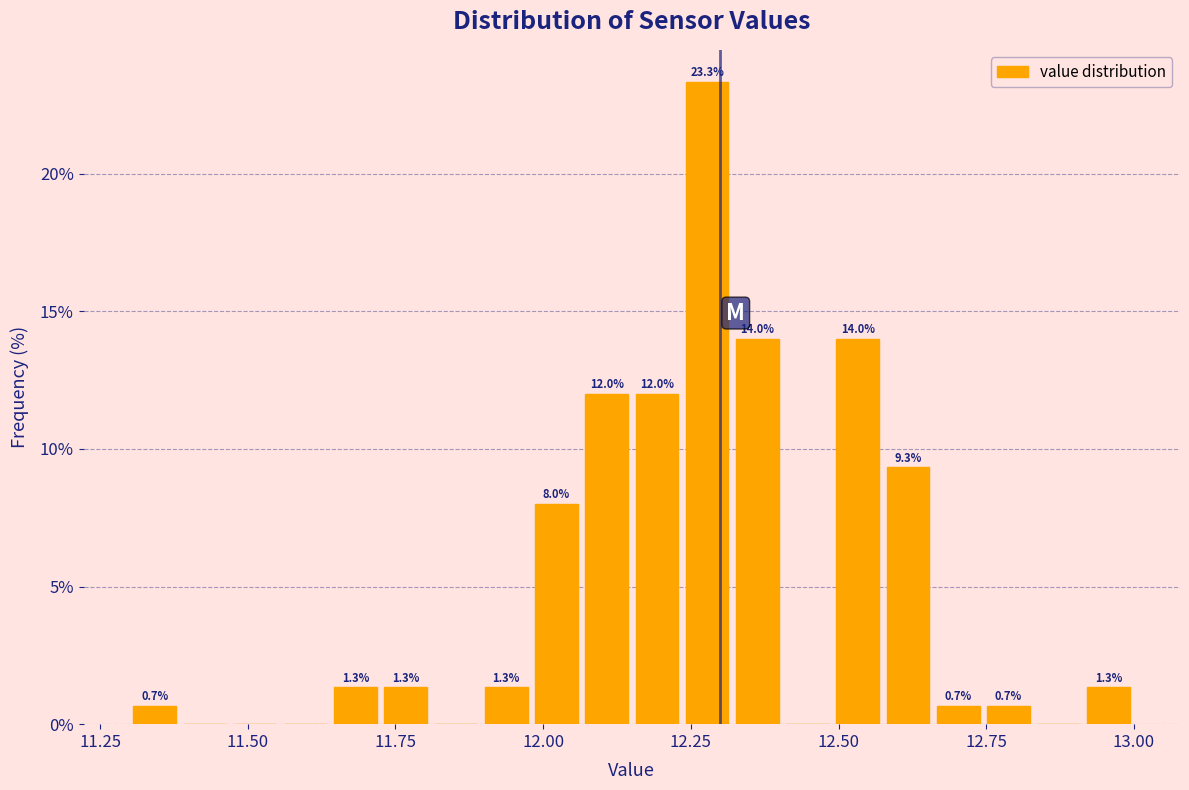

Around what value on the x-axis is the tallest bar? Give the approximate position of its centre, as read against the axis.

12.30